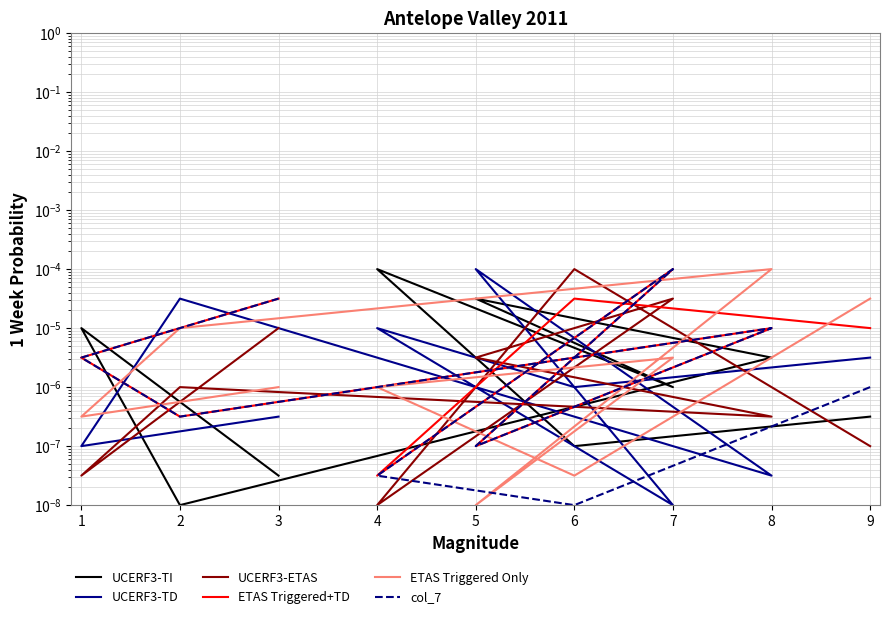

How many times do ETAS Triggered Only and UCERF3-TI cross each other?

6